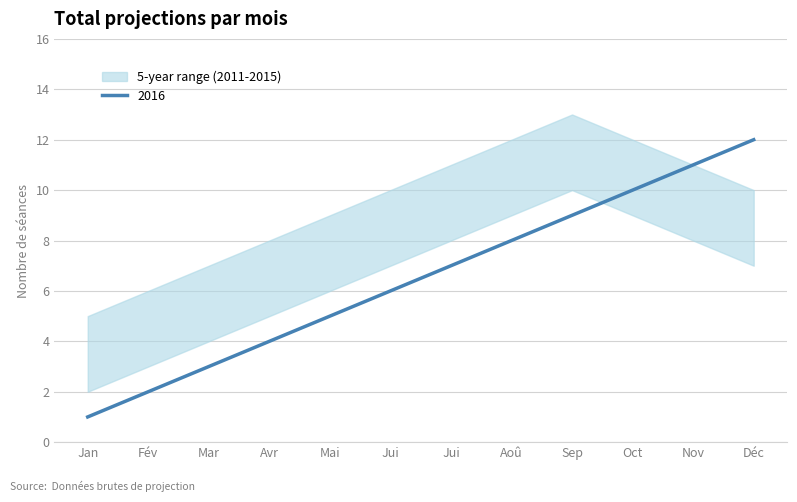

Which category has the lowest value across all series?

Jan